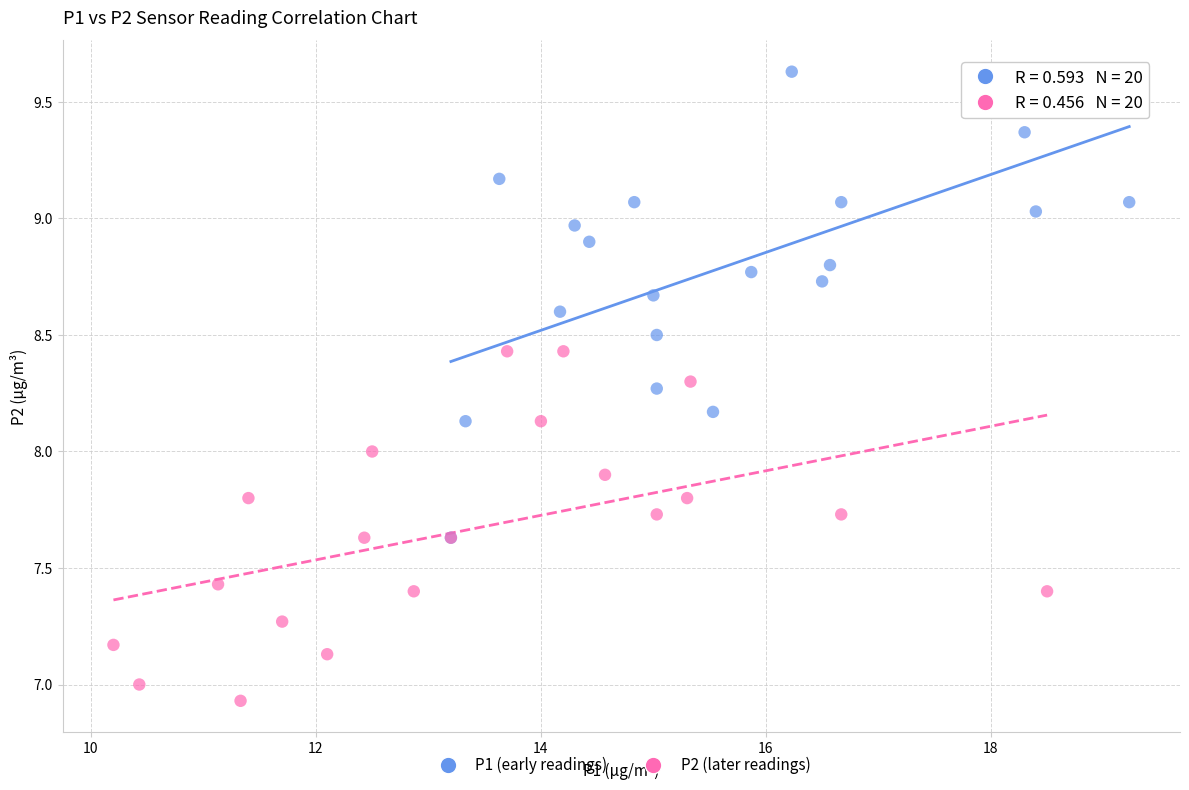

What are all the series names shown in the legend?

P1 (early readings), P2 (later readings)